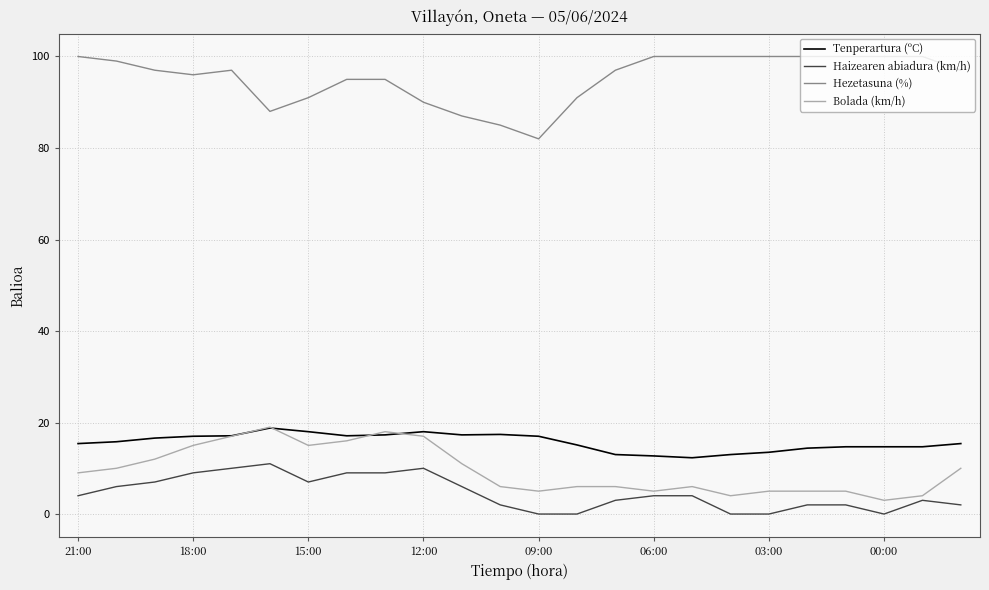

What is the highest value of the Bolada (km/h) series?

19.0